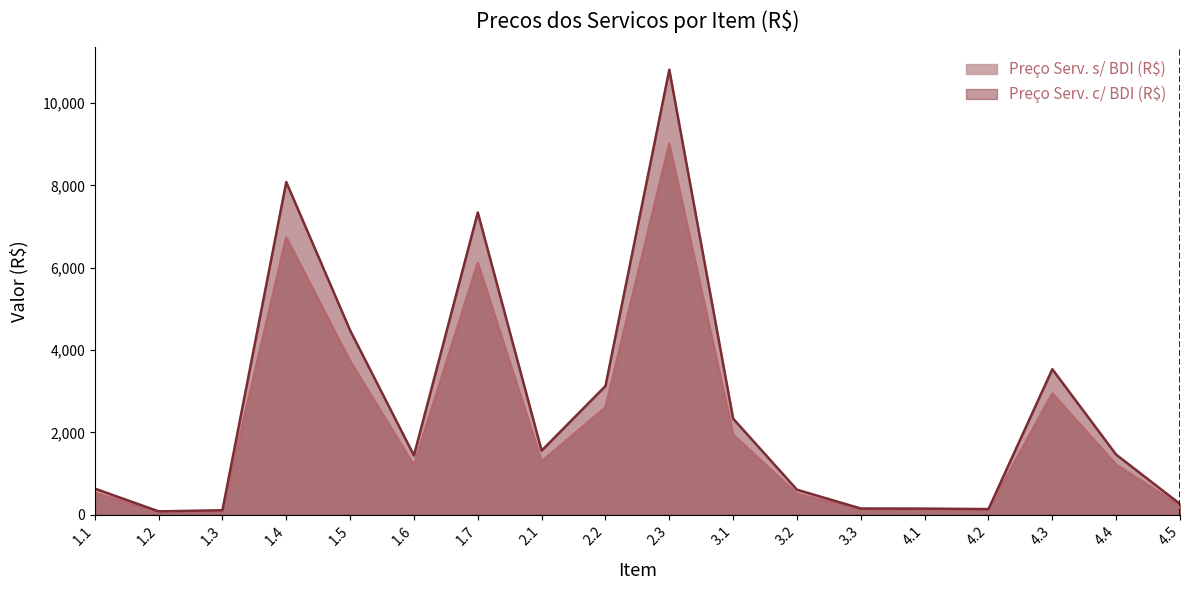

What is the label of the 8th point from the left?

2.1